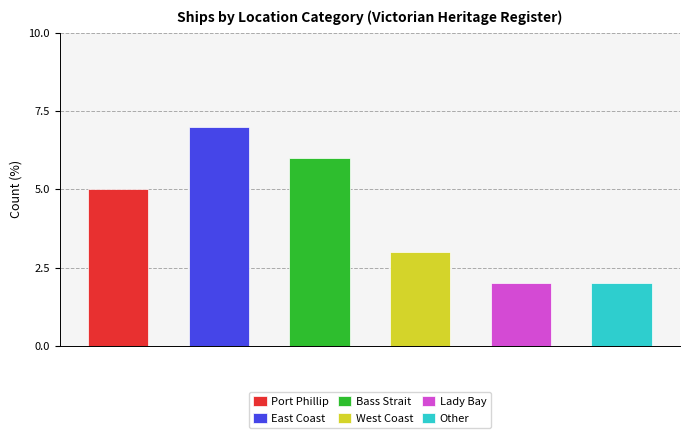

Reading left to right, list all the values displayed in this chart.

5	7	6	3	2	2